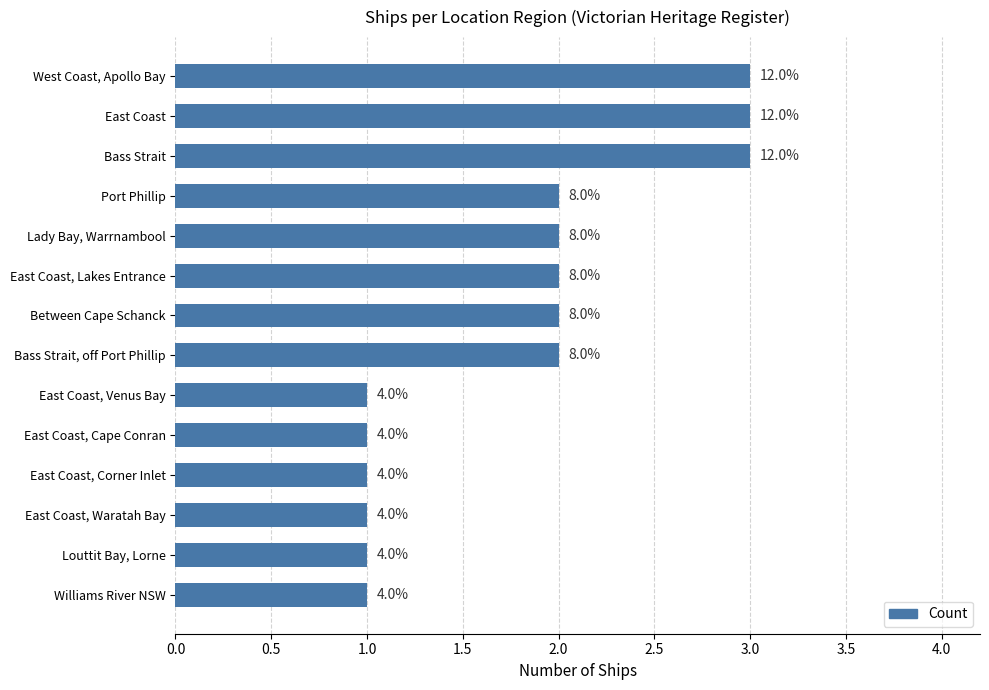

What is the difference between the maximum and second lowest values?

2